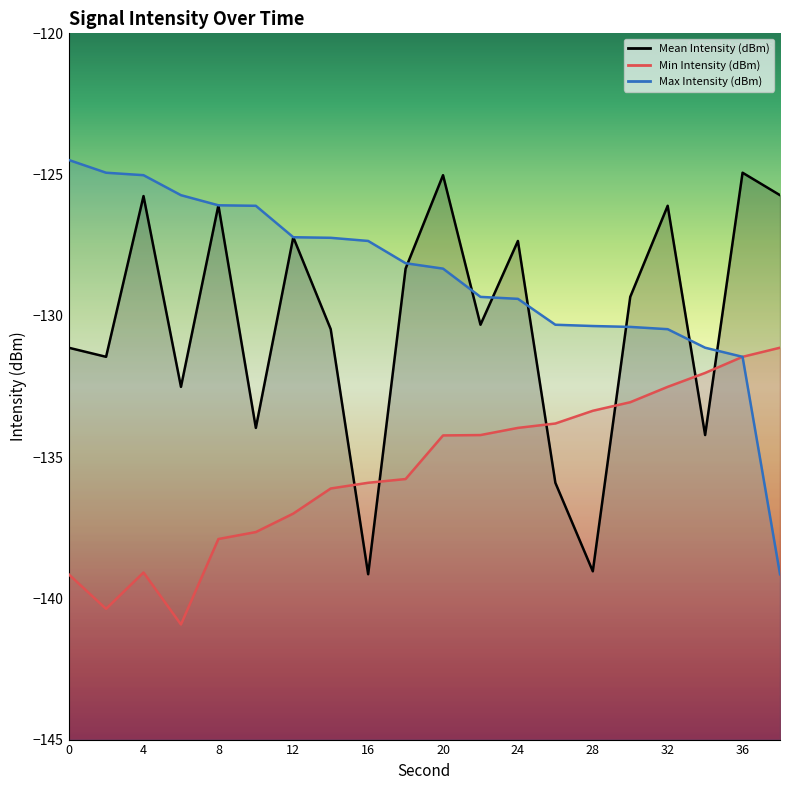

Reading left to right, what are all the values shown in this chart?

Mean Intensity (dBm): -131.1	-131.5	-125.8	-132.5	-126.1	-134.0	-127.2	-130.5	-139.1	-128.3	-125.0	-130.3	-127.3	-135.9	-139.0	-129.3	-126.1	-134.2	-124.9	-125.7
Min Intensity (dBm): -139.1	-140.4	-139.1	-140.9	-137.9	-137.7	-137.0	-136.1	-135.9	-135.8	-134.2	-134.2	-134.0	-133.8	-133.4	-133.1	-132.5	-132.0	-131.5	-131.1
Max Intensity (dBm): -124.5	-124.9	-125.0	-125.7	-126.1	-126.1	-127.2	-127.2	-127.3	-128.1	-128.3	-129.3	-129.4	-130.3	-130.4	-130.4	-130.5	-131.1	-131.5	-139.1